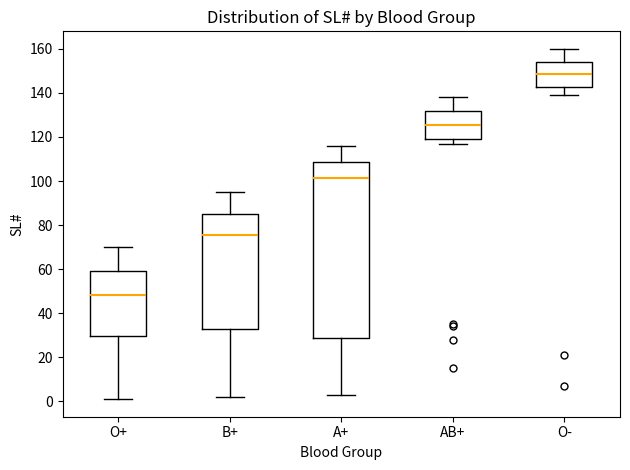

Reading left to right, transcribe this box plot: for each box, give where its median line is, the range the box spans, and where its two whiskers end, as read against the y-axis. The values are not printed on the chart, so give them approximately, as read against the axis.

O+: median 48, box 30 to 60, whiskers 2 to 70
B+: median 76, box 32 to 86, whiskers 2 to 96
A+: median 102, box 30 to 108, whiskers 4 to 116
AB+: median 126, box 120 to 132, whiskers 118 to 138
O-: median 148, box 142 to 154, whiskers 140 to 160